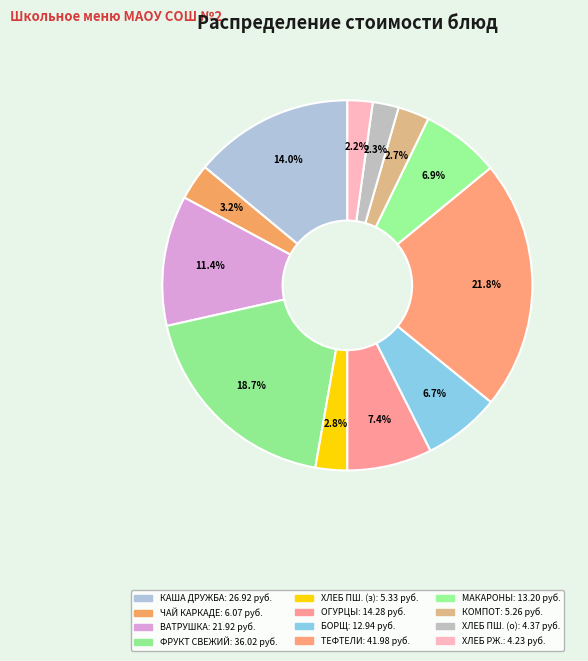

Does any single category account for the majority?

No